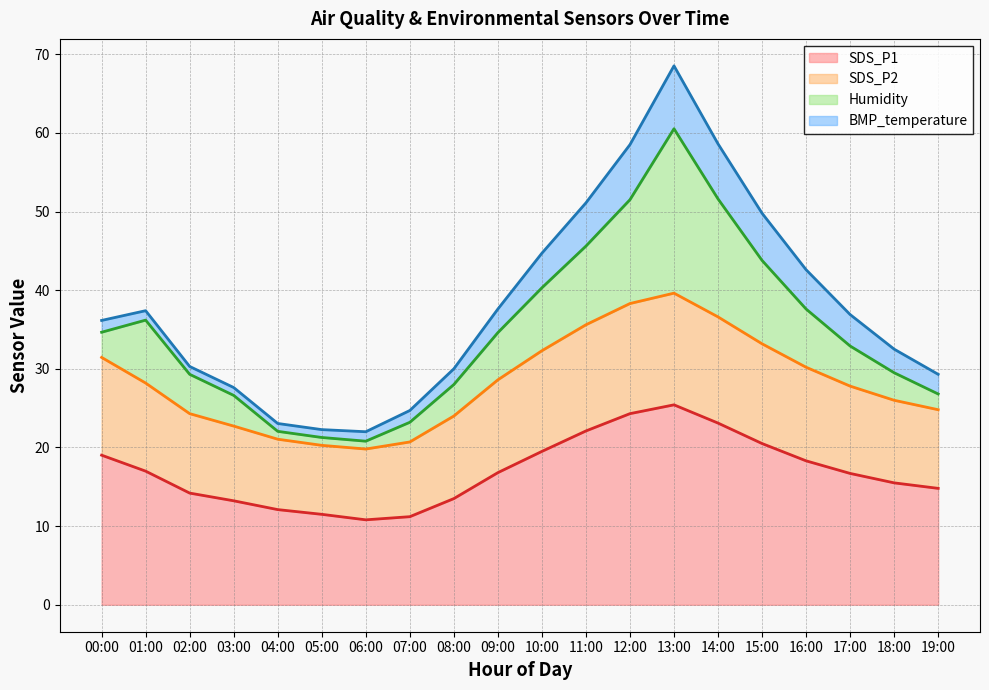

At which label is Humidity (line) closest to 40?

10:00